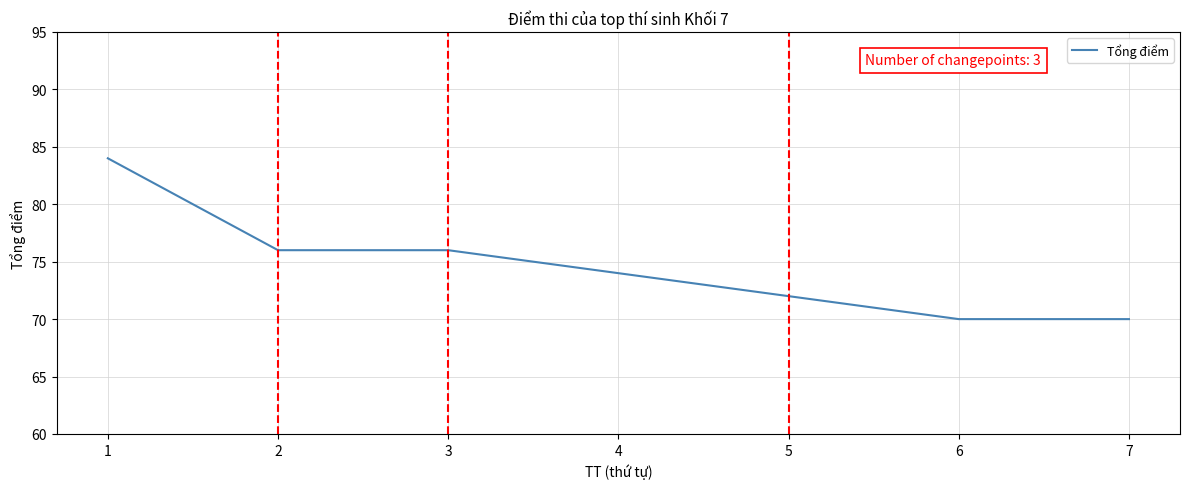

Count the number of data series in this chart.

1